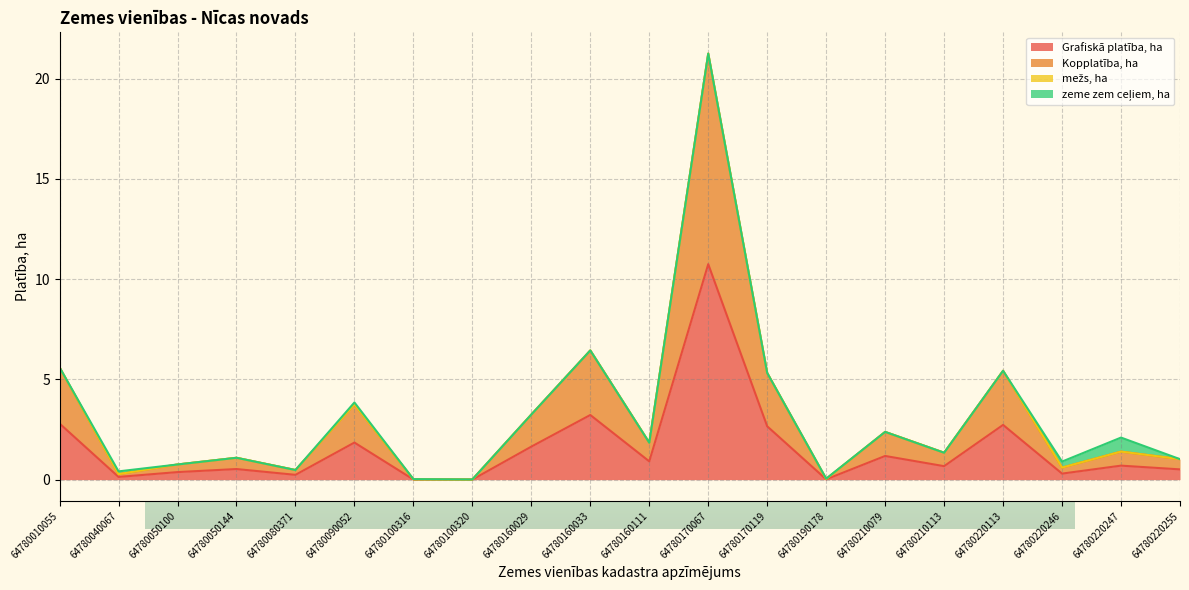

Is the value of Grafiskā platība, ha at 64780160033 greater than the value of Kopplatība, ha at 64780100316?

Yes